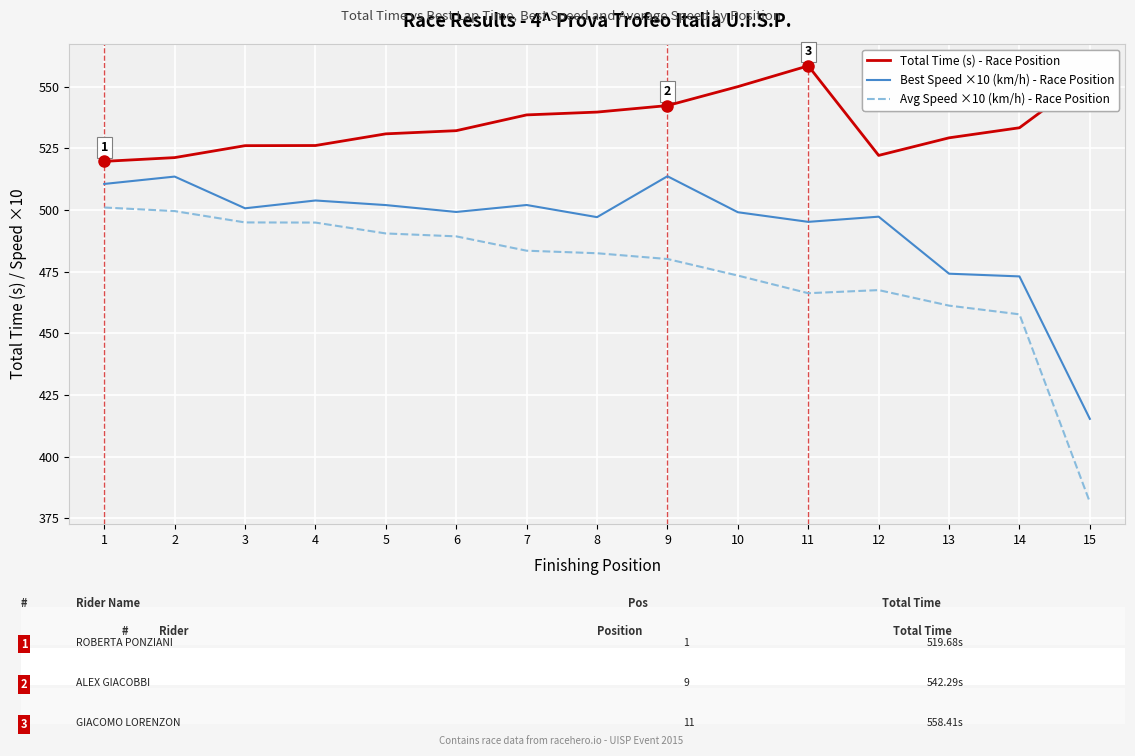

At which label does Avg Speed ×10 (km/h) - Race Position first exceed 482?

1